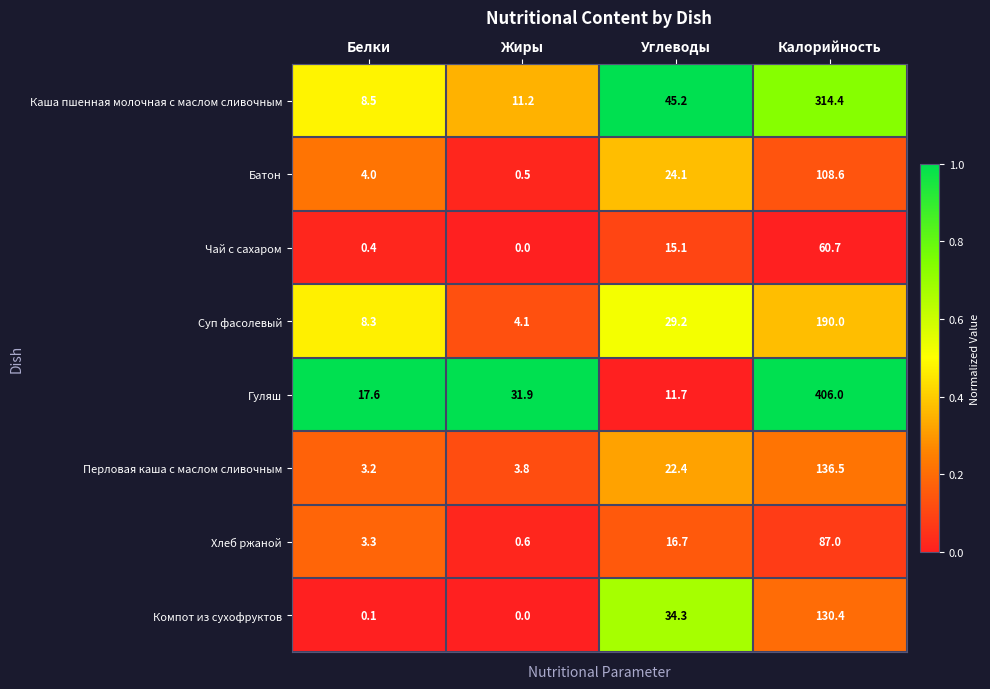

What is the greatest value displayed?

406.0